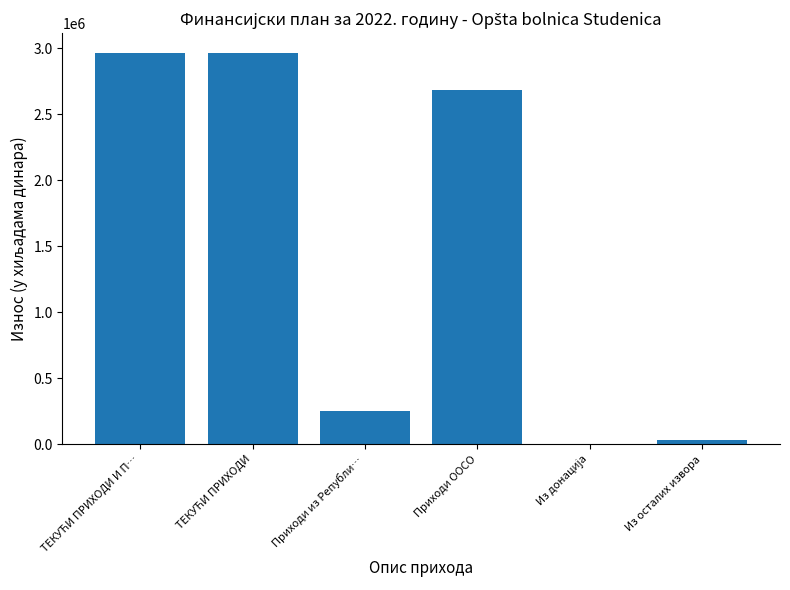

What is the maximum value shown in the chart?

2964998